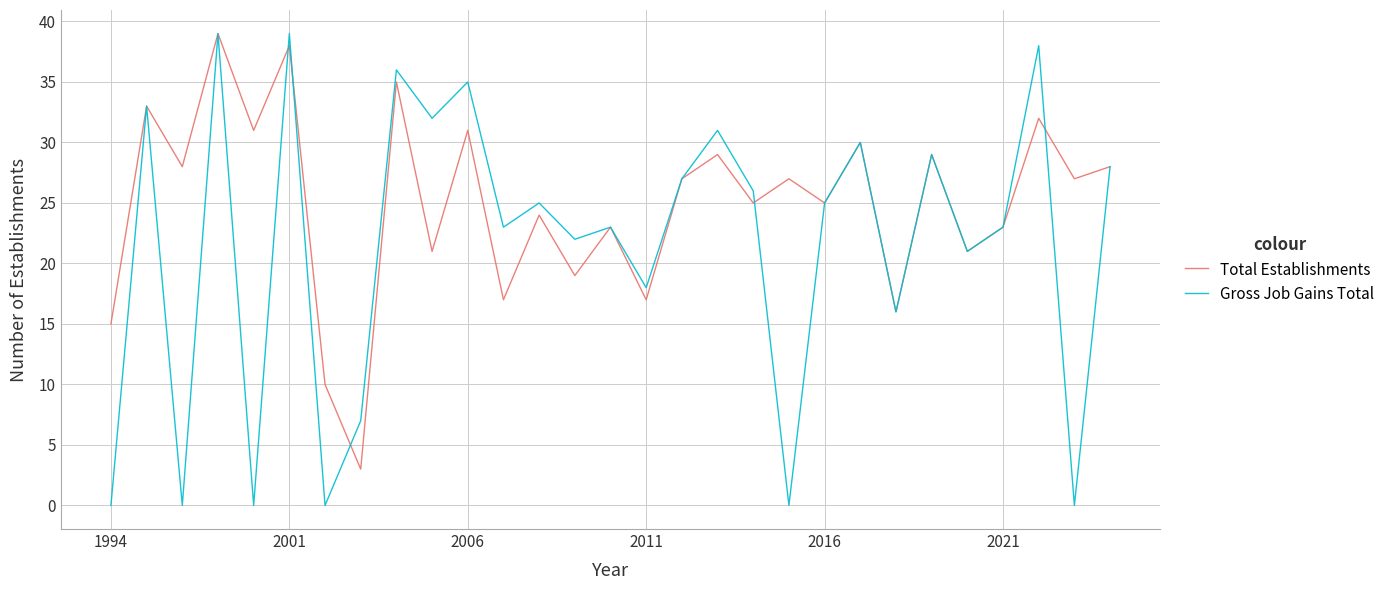

Which series has the widest spread of values?

Gross Job Gains Total